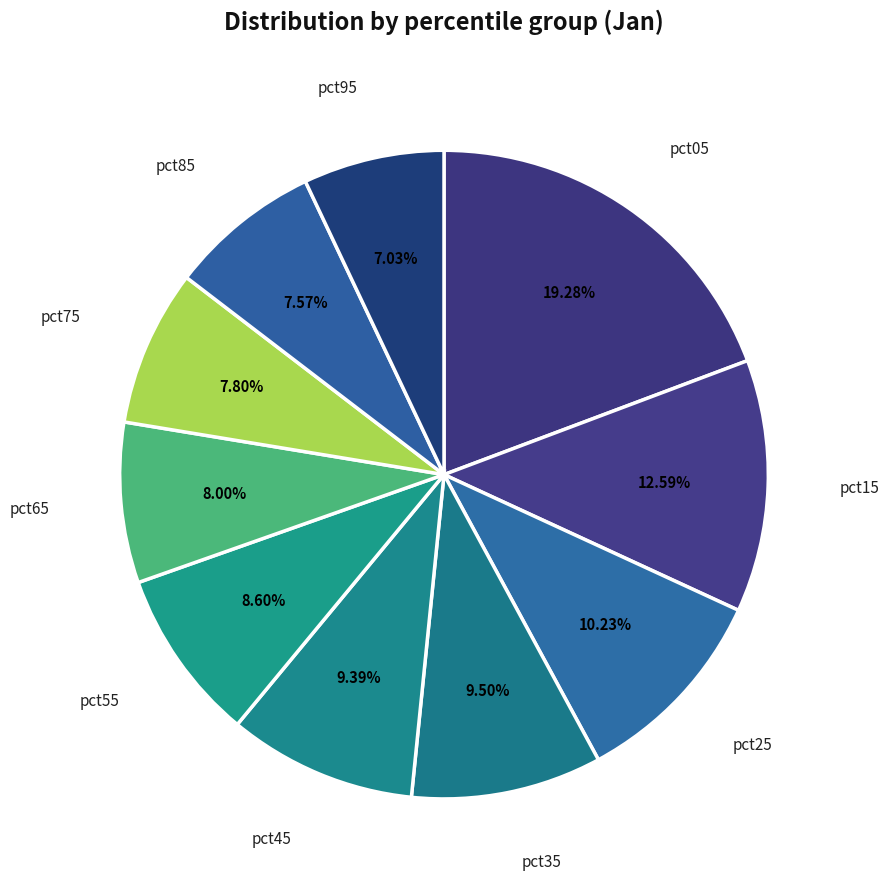

Does pct95 represent more than half of the total?

No